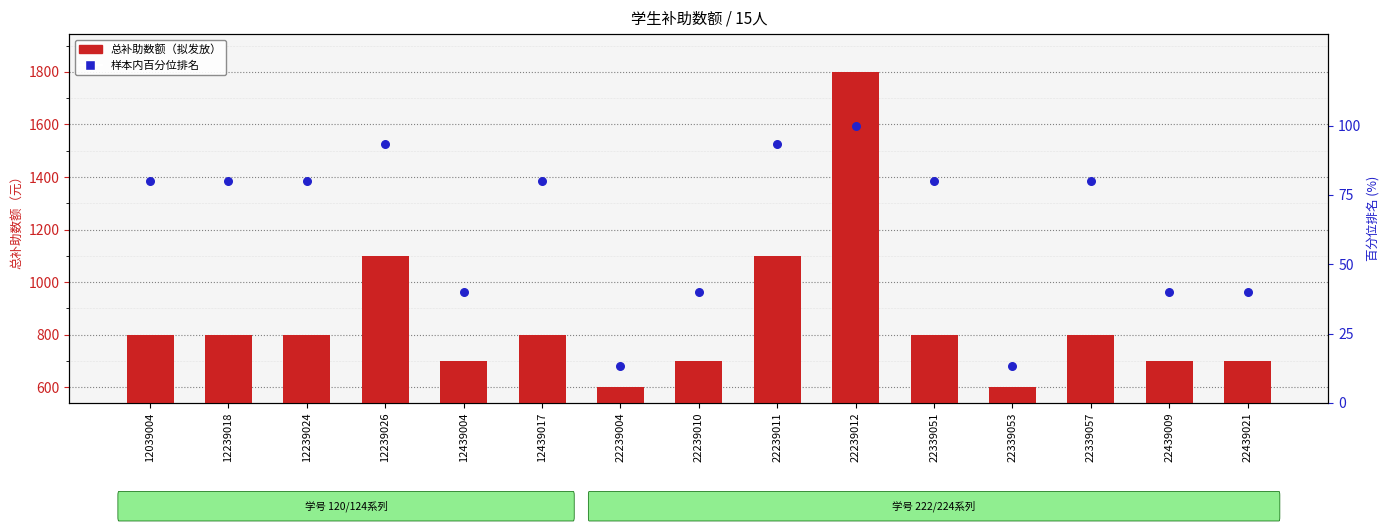

Which series has the largest total across all categories?

总补助数额（拟发放）